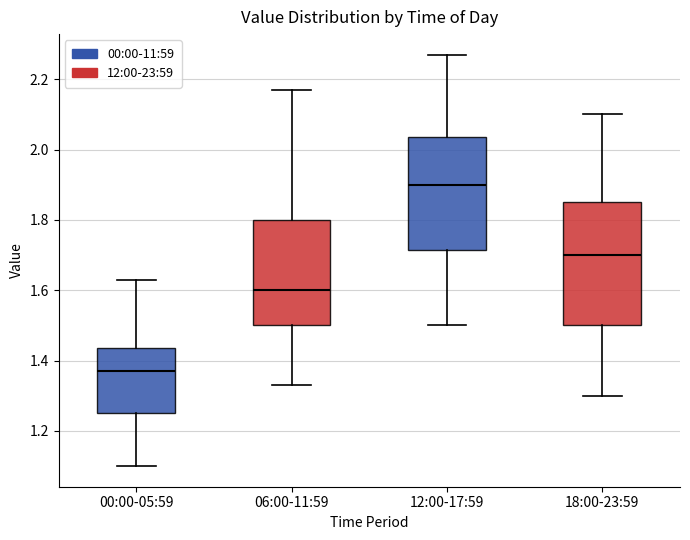

Reading left to right, transcribe this box plot: for each box, give where its median line is, the range the box spans, and where its two whiskers end, as read against the y-axis. The values are not printed on the chart, so give them approximately, as read against the axis.

00:00-05:59: median 1.38, box 1.26 to 1.44, whiskers 1.10 to 1.64
06:00-11:59: median 1.60, box 1.50 to 1.80, whiskers 1.34 to 2.18
12:00-17:59: median 1.90, box 1.72 to 2.04, whiskers 1.50 to 2.28
18:00-23:59: median 1.70, box 1.50 to 1.86, whiskers 1.30 to 2.10